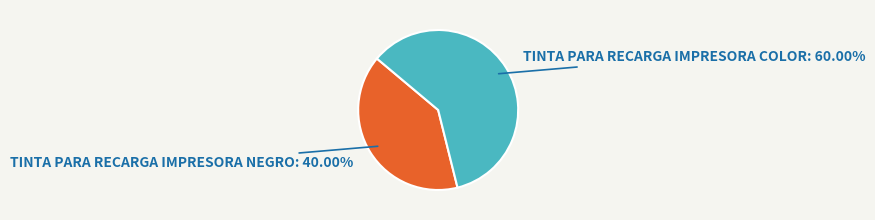

Is there any slice that represents more than half of the pie?

Yes